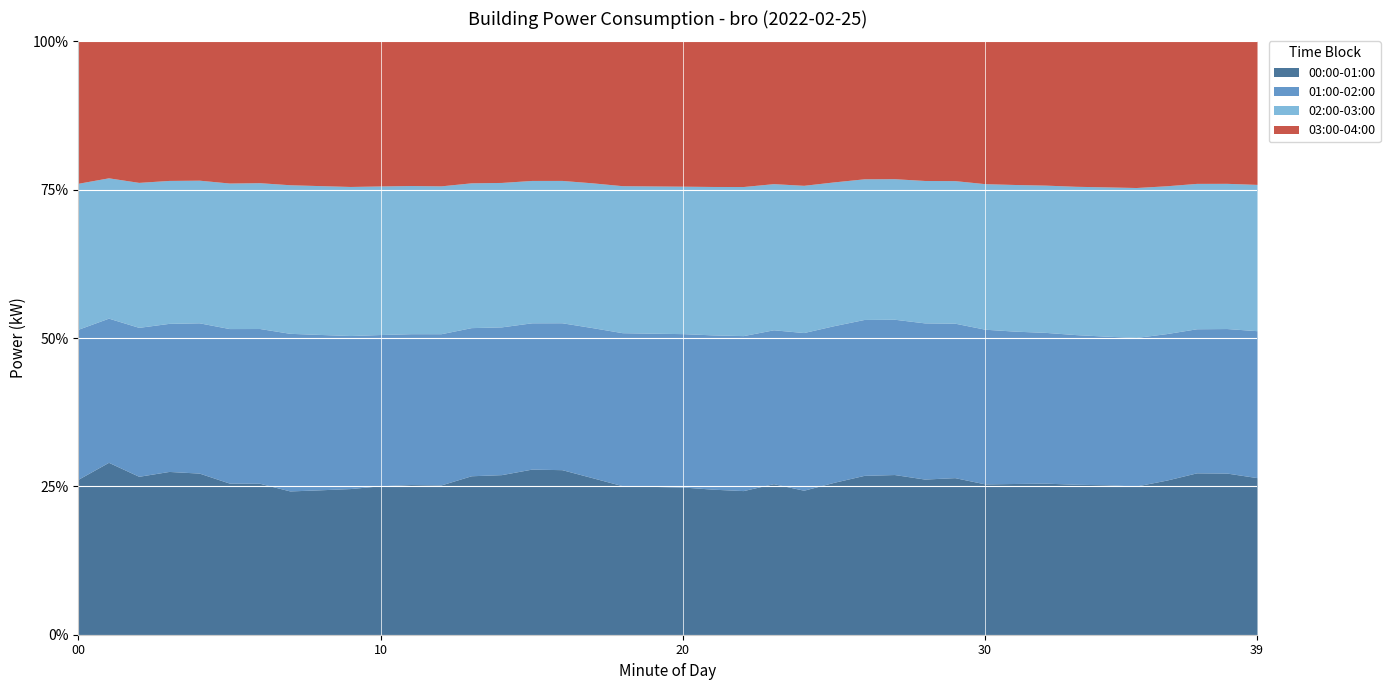

Reading right to left, transcribe all the data shown in this chart.

00:00-01:00: 39=12.1	38=12.6	37=12.6	36=11.7	35=11.1	34=11.2	33=11.2	32=11.3	31=11.2	30=11.2	29=11.9	28=11.9	27=12.5	26=12.5	25=11.8	24=11.0	23=11.7	22=11.0	21=11.1	20=11.2	19=11.2	18=11.2	17=11.9	16=12.6	15=12.6	14=12.0	13=11.9	12=11.1	11=11.2	10=11.2	09=11.1	08=11.1	07=11.1	06=11.8	05=11.8	04=12.7	03=12.7	02=12.0	01=13.4	00=11.5
01:00-02:00: 39=11.3	38=11.2	37=11.2	36=11.1	35=11.1	34=11.1	33=11.1	32=11.2	31=11.3	30=11.5	29=11.7	28=11.9	27=12.1	26=12.2	25=12.2	24=12.1	23=11.9	22=11.8	21=11.8	20=11.7	19=11.6	18=11.4	17=11.3	16=11.2	15=11.2	14=11.1	13=11.1	12=11.2	11=11.3	10=11.4	09=11.6	08=11.9	07=12.2	06=12.1	05=12.0	04=11.8	03=11.5	02=11.3	01=11.2	00=11.1
02:00-03:00: 39=11.2	38=11.3	37=11.3	36=11.2	35=11.2	34=11.1	33=11.0	32=10.9	31=10.9	30=10.8	29=10.8	28=10.8	27=10.9	26=11.1	25=11.2	24=11.2	23=11.3	22=11.4	21=11.3	20=11.2	19=11.1	18=11.0	17=10.9	16=10.9	15=10.8	14=10.8	13=10.8	12=10.9	11=11.1	10=11.2	09=11.3	08=11.4	07=11.5	06=11.4	05=11.3	04=11.2	03=11.1	02=11.0	01=10.9	00=10.8
03:00-04:00: 39=11.0	38=11.1	37=11.0	36=11.0	35=10.9	34=10.8	33=10.8	32=10.7	31=10.6	30=10.6	29=10.6	28=10.6	27=10.7	26=10.8	25=10.9	24=11.0	23=11.1	22=11.1	21=11.1	20=11.0	19=10.9	18=10.8	17=10.7	16=10.7	15=10.6	14=10.6	13=10.6	12=10.7	11=10.8	10=10.9	09=11.0	08=11.1	07=11.1	06=11.1	05=11.0	04=10.9	03=10.8	02=10.7	01=10.6	00=10.5